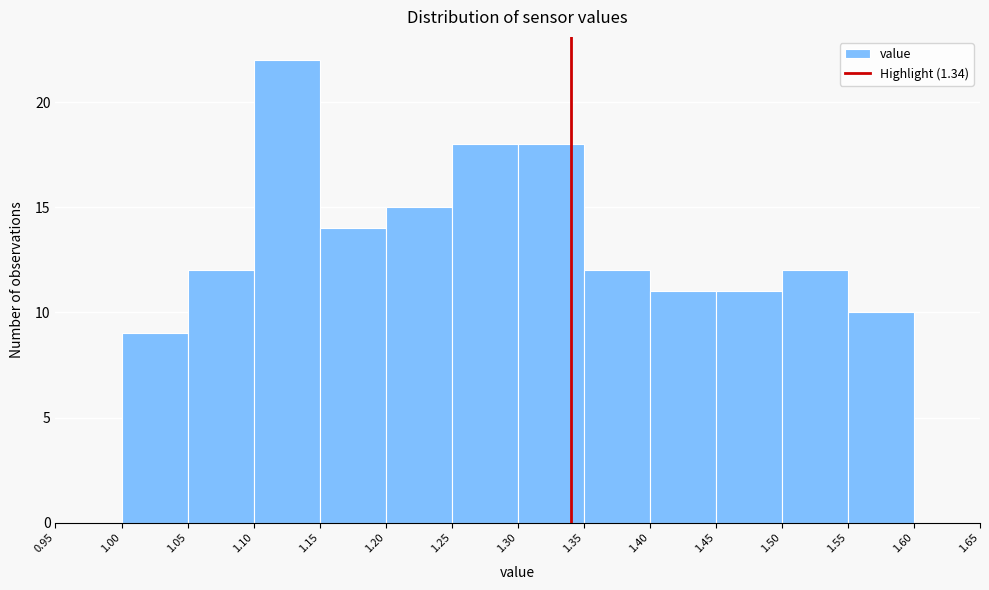

Reading left to right, transcribe this chart: for each bar, give the range it covers on the x-axis and its height. The values are not printed on the chart, so give them approximately, as read against the axis.

0.95 to 1.00: 0
1.00 to 1.05: 9
1.05 to 1.10: 12
1.10 to 1.15: 22
1.15 to 1.20: 14
1.20 to 1.25: 15
1.25 to 1.30: 18
1.30 to 1.35: 18
1.35 to 1.40: 12
1.40 to 1.45: 11
1.45 to 1.50: 11
1.50 to 1.55: 12
1.55 to 1.60: 10
1.60 to 1.65: 0